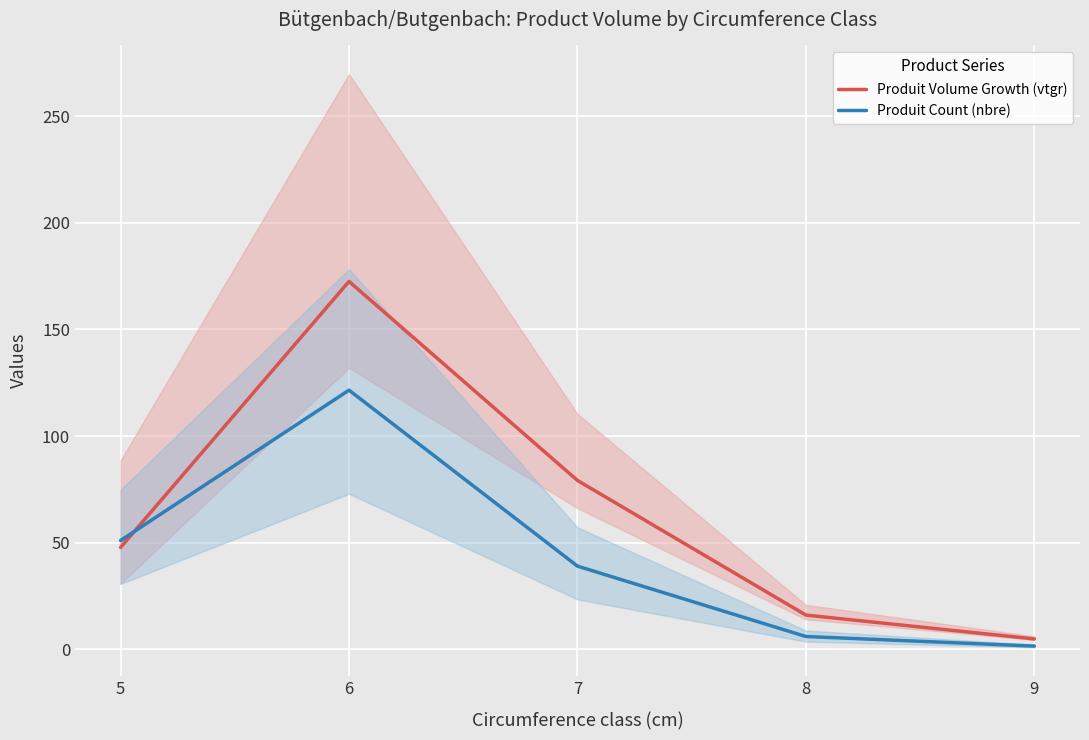

Rank the series by their maximum value, from lowest to highest.

Produit Count (nbre), Produit Volume Growth (vtgr)